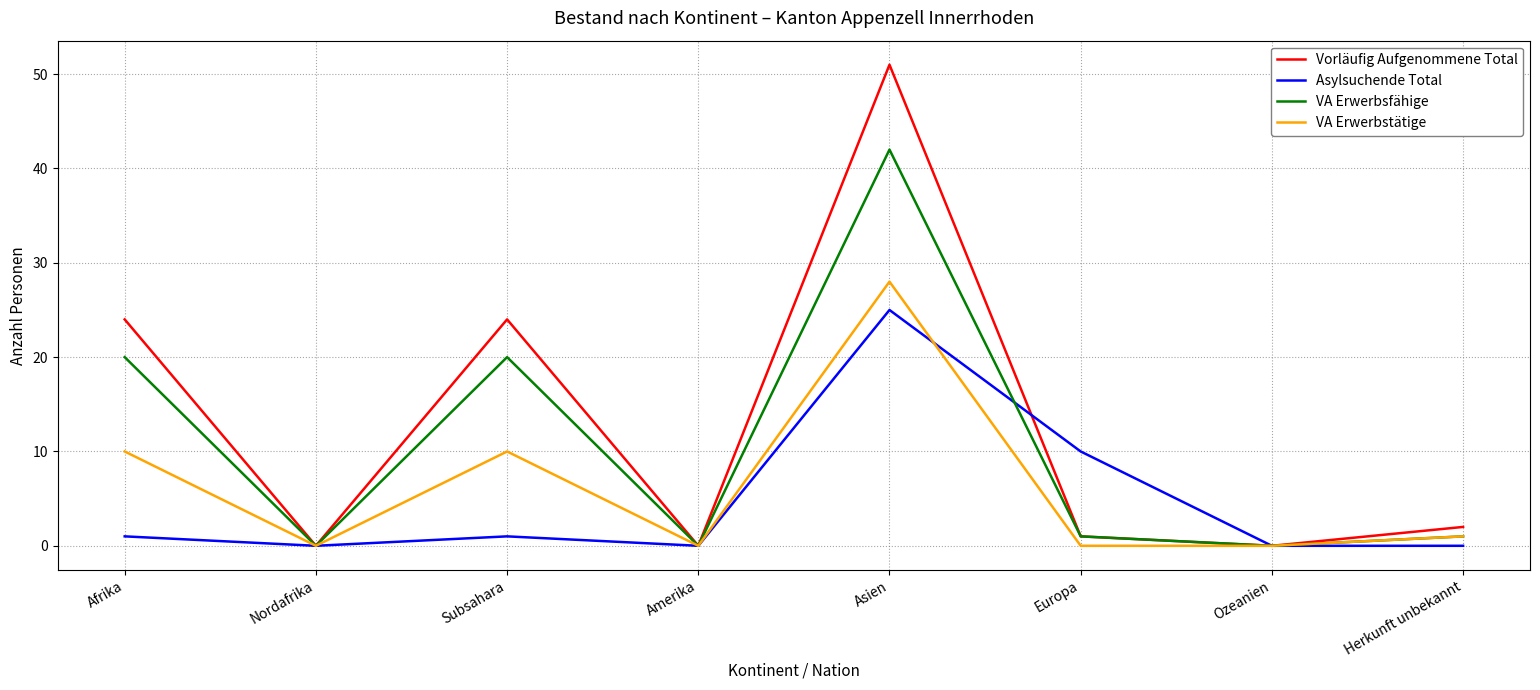

True or false: Asylsuchende Total has a value of 0 at Nordafrika.

True